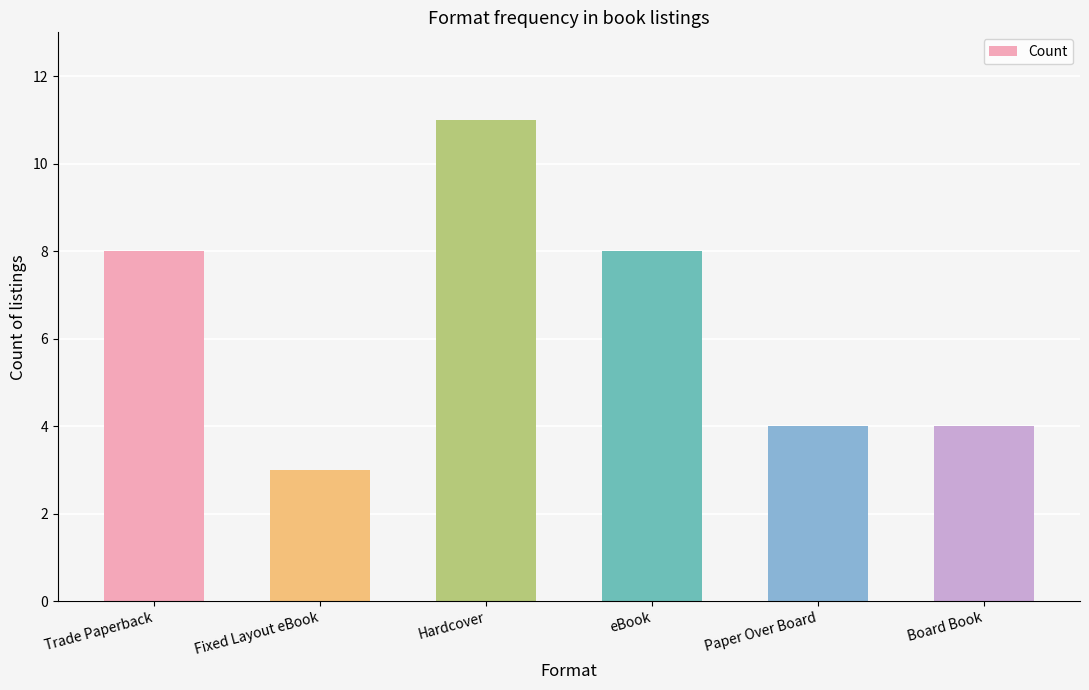

Reading left to right, extract all data points from this chart.

8	3	11	8	4	4